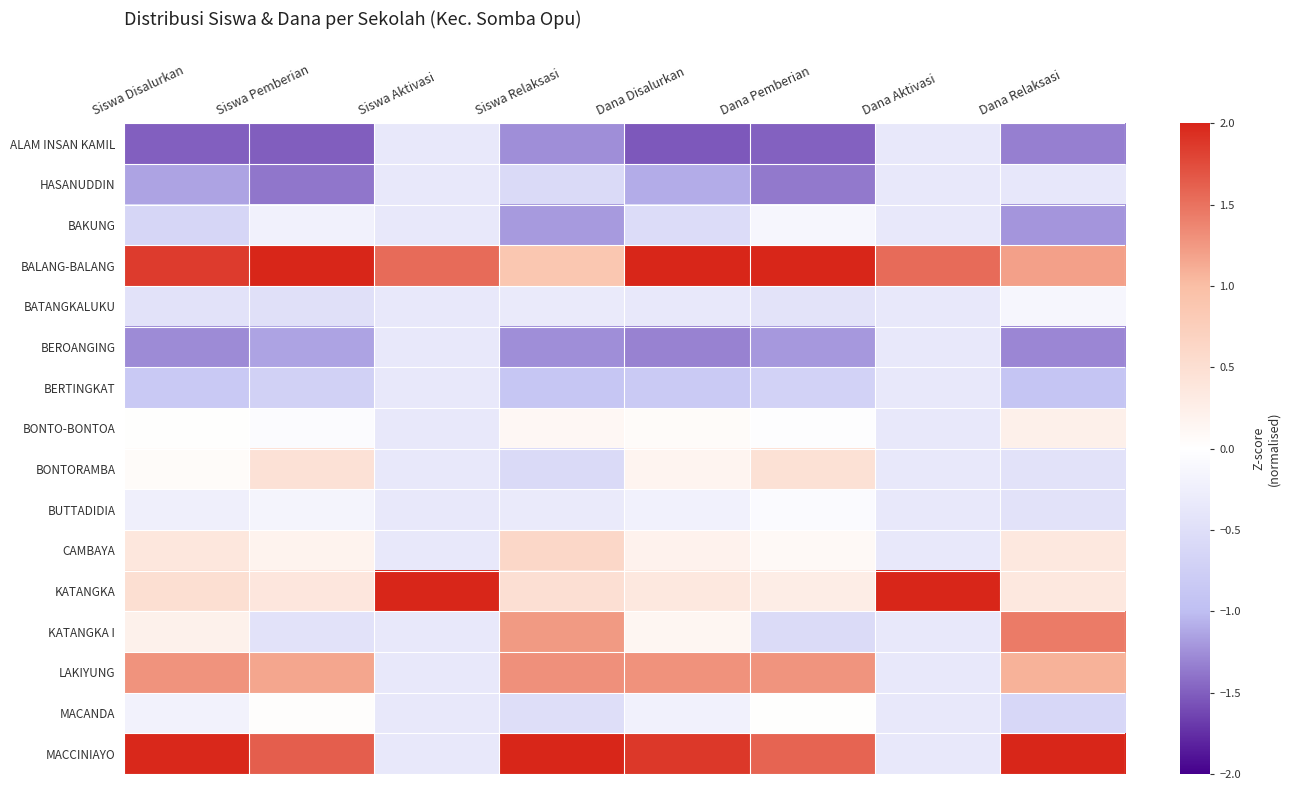

Rank the series at Dana Disalurkan from lowest to highest value.

ALAM INSAN KAMIL, BEROANGING, HASANUDDIN, BERTINGKAT, BAKUNG, BATANGKALUKU, BUTTADIDIA, MACANDA, BONTO-BONTOA, KATANGKA I, BONTORAMBA, CAMBAYA, KATANGKA, LAKIYUNG, MACCINIAYO, BALANG-BALANG